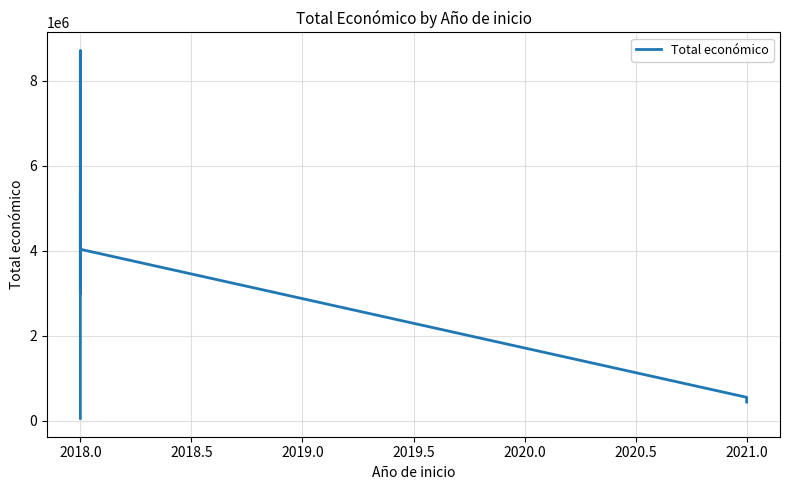

The value at 2018.0 is 6486893. True or false?

False